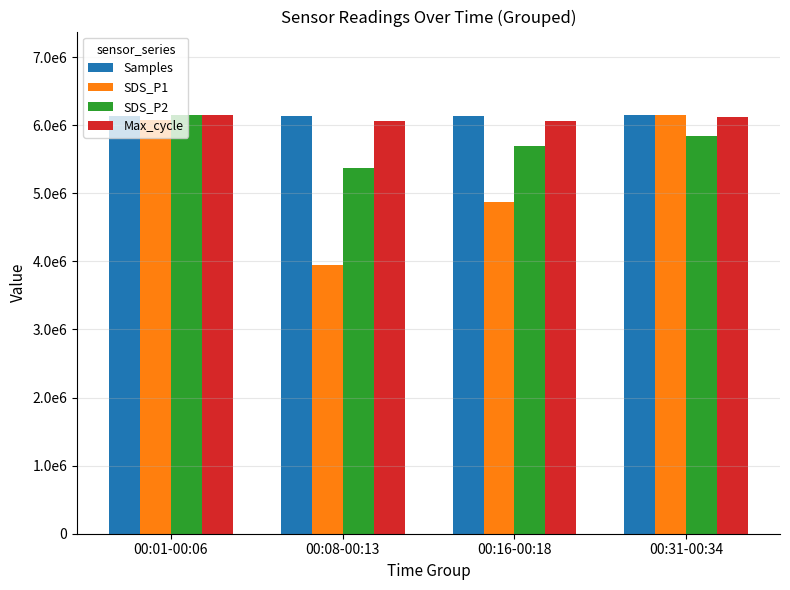

What is the sum of all SDS_P1 values?

21033312.6